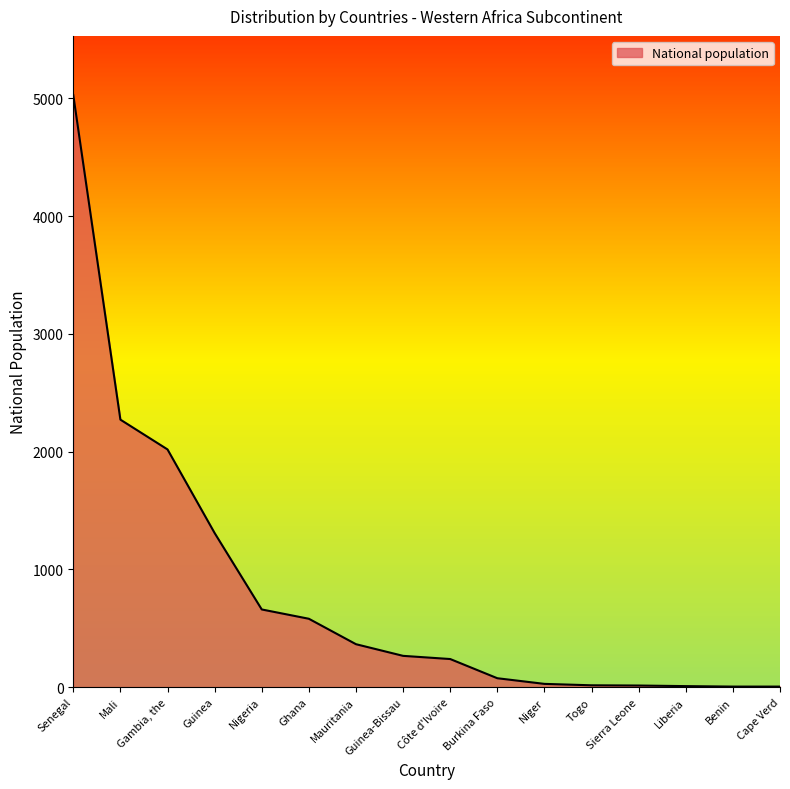

What is the greatest value displayed?

5027